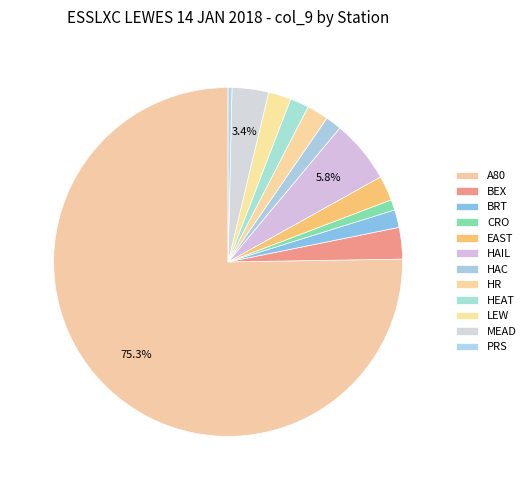

What percentage is the HAC slice, to the nearest percent?

1%